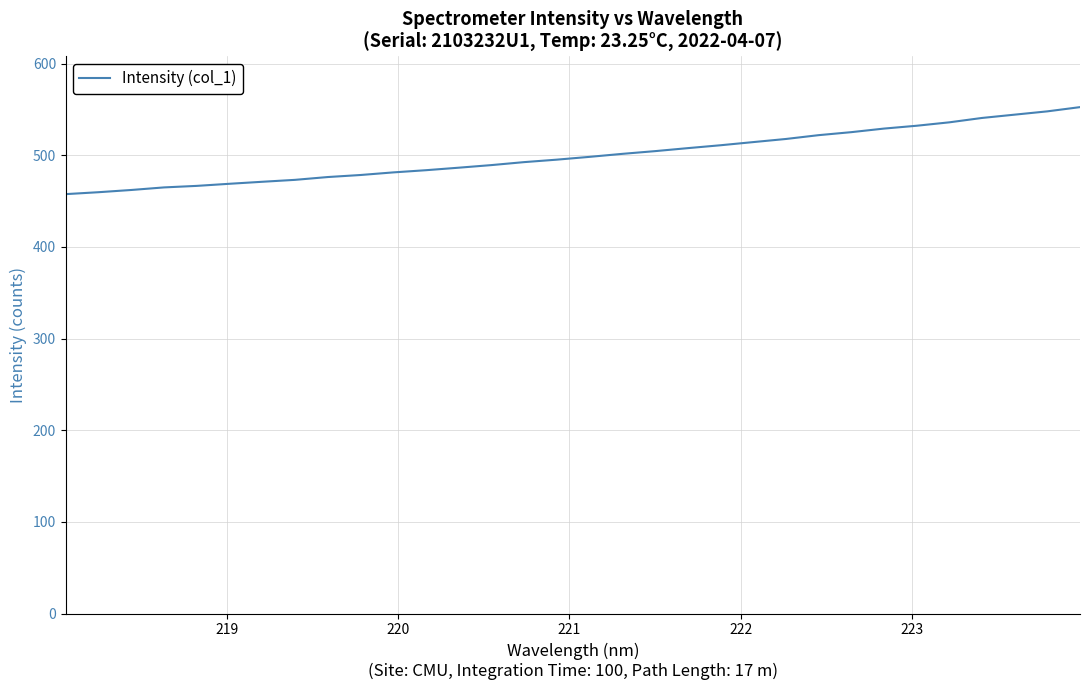

What is the difference between the second highest and minimum values?

90.3